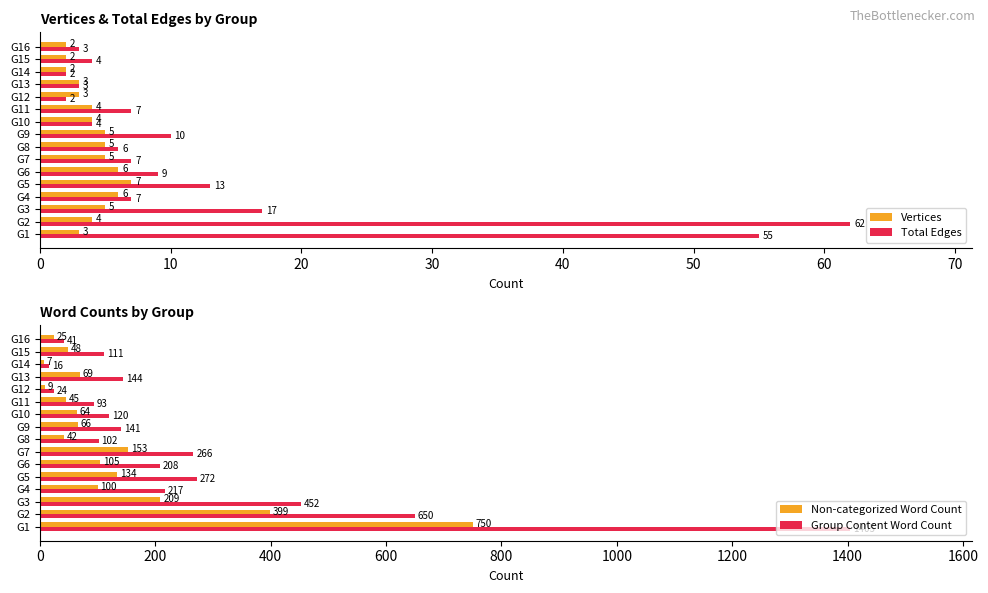

Which series has the largest total across all categories?

Group Content Word Count